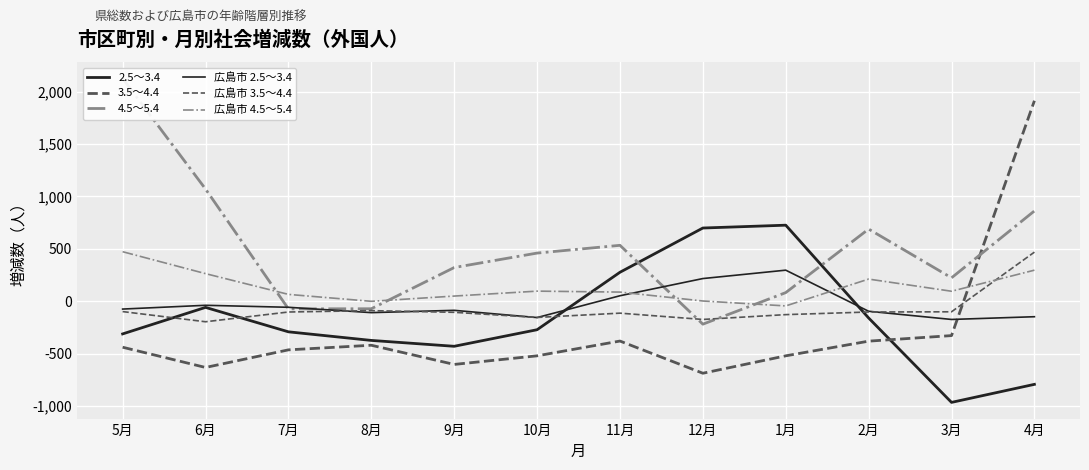

What is the total value across all series at 6月?

407